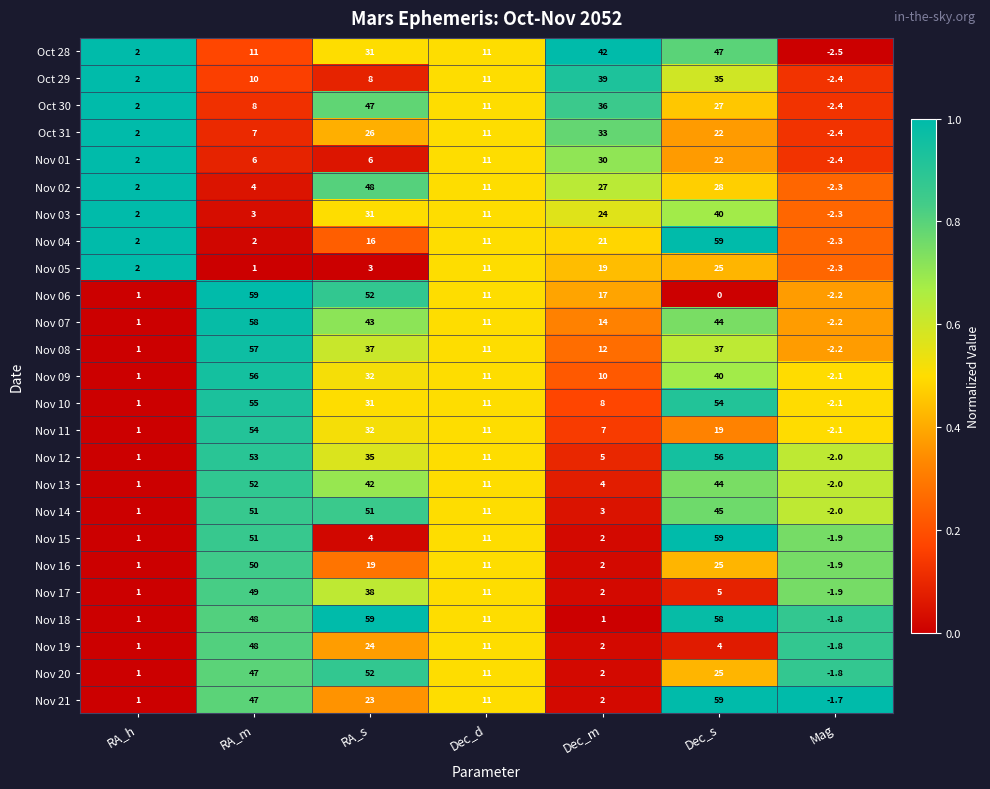

The value of Nov 20 at Dec_d is 18.6. True or false?

False